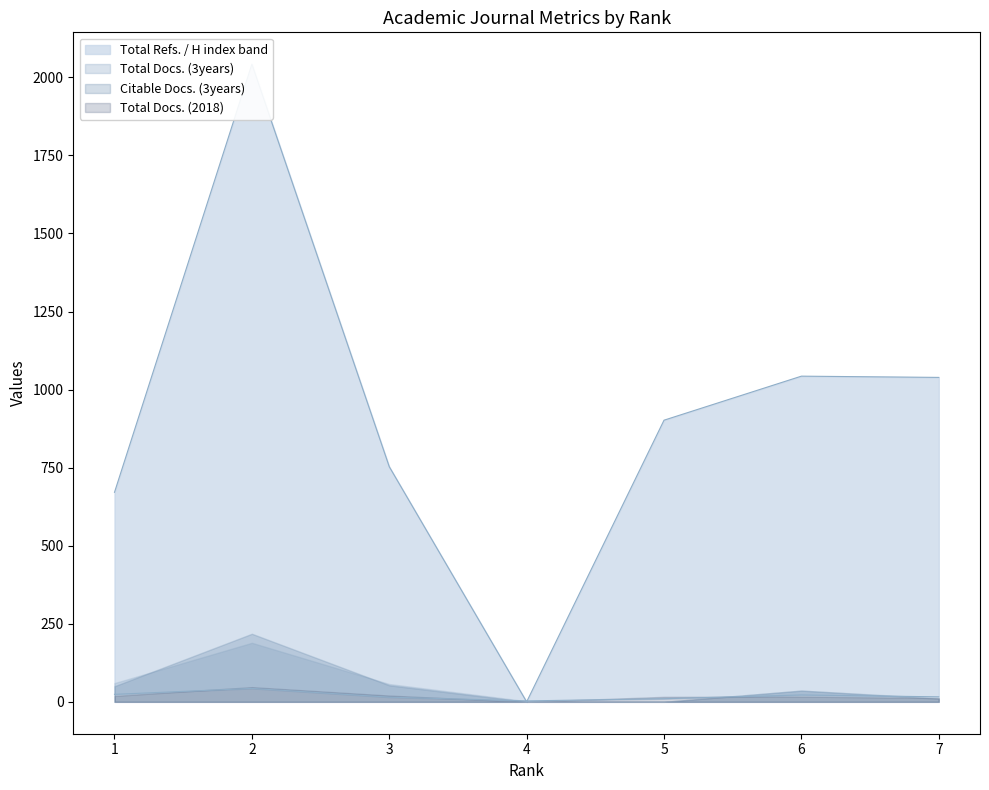

Where is Total Docs. (2018) nearest to the value 23?

3